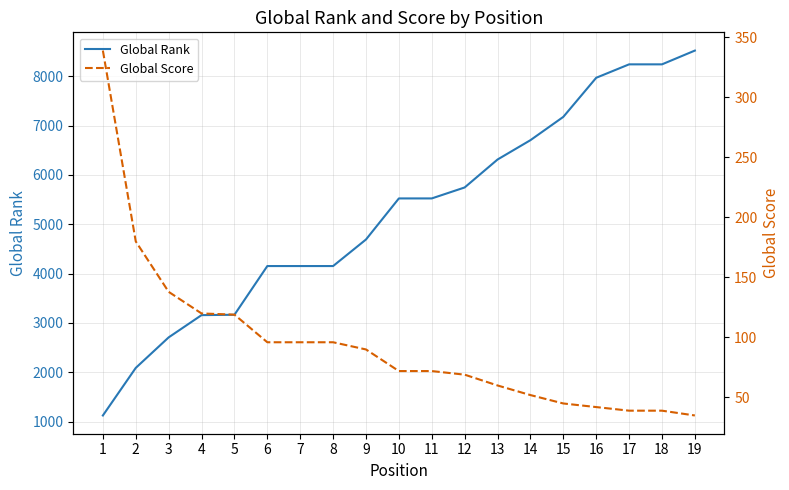

Rank the series at 4 from lowest to highest value.

Global Score, Global Rank